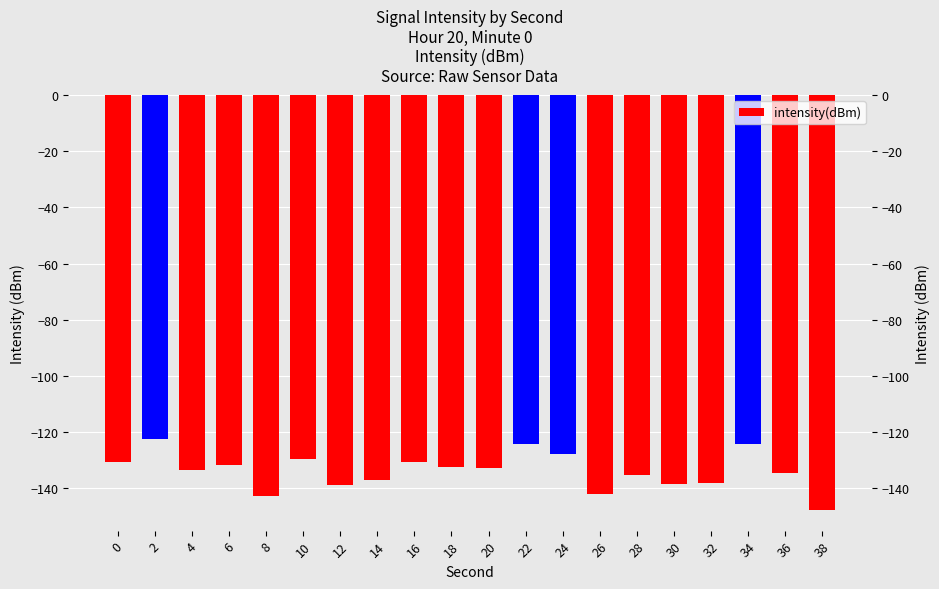

At which category does the chart reach its peak across all series?

2